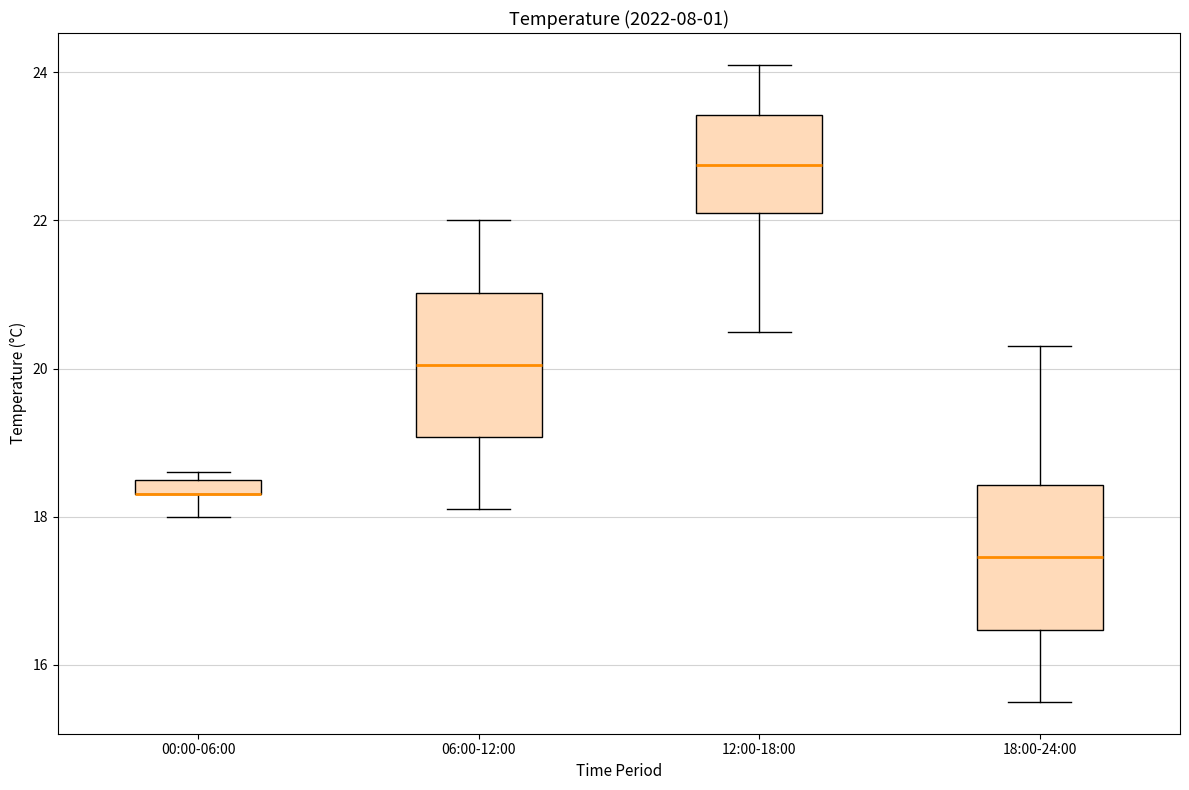

Where is the lower edge of the box for 00:00-06:00 on the y-axis? The values are not printed on the chart, so give them approximately, as read against the axis.

18.4